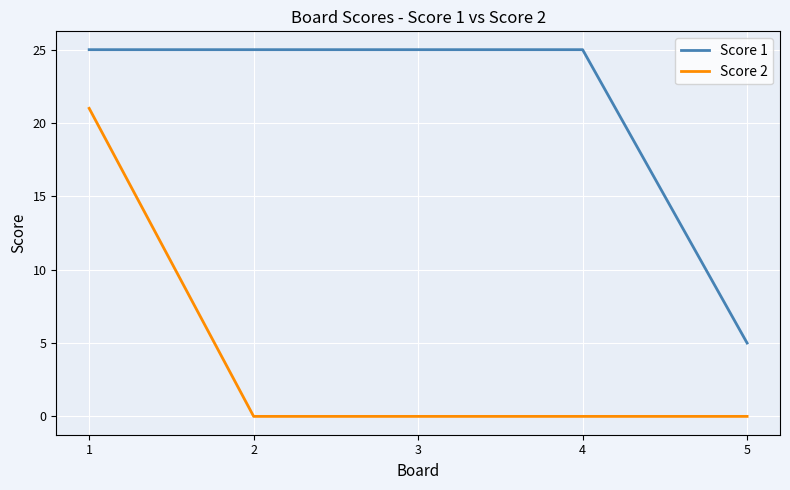

Reading right to left, what are all the values shown in this chart?

Score 1: 5=5	4=25	3=25	2=25	1=25
Score 2: 5=0	4=0	3=0	2=0	1=21